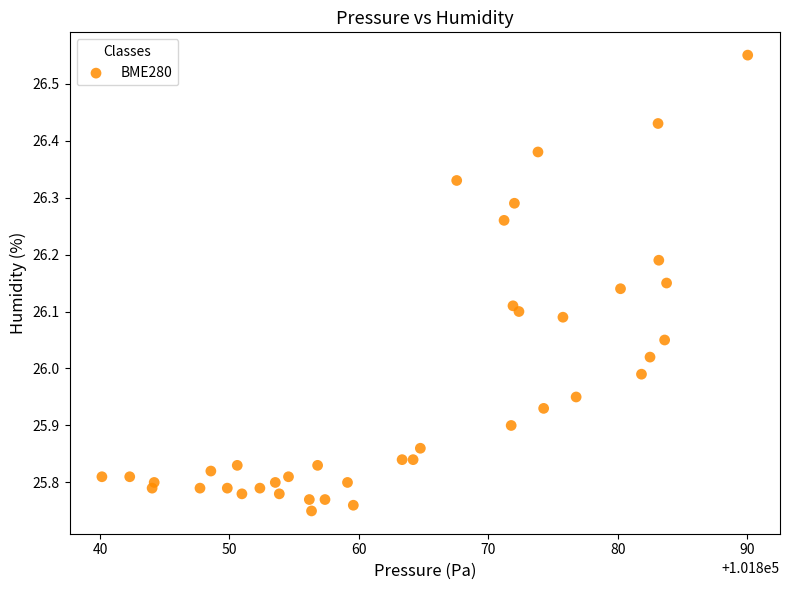

What is the range of Y values (max minus min)?

0.8